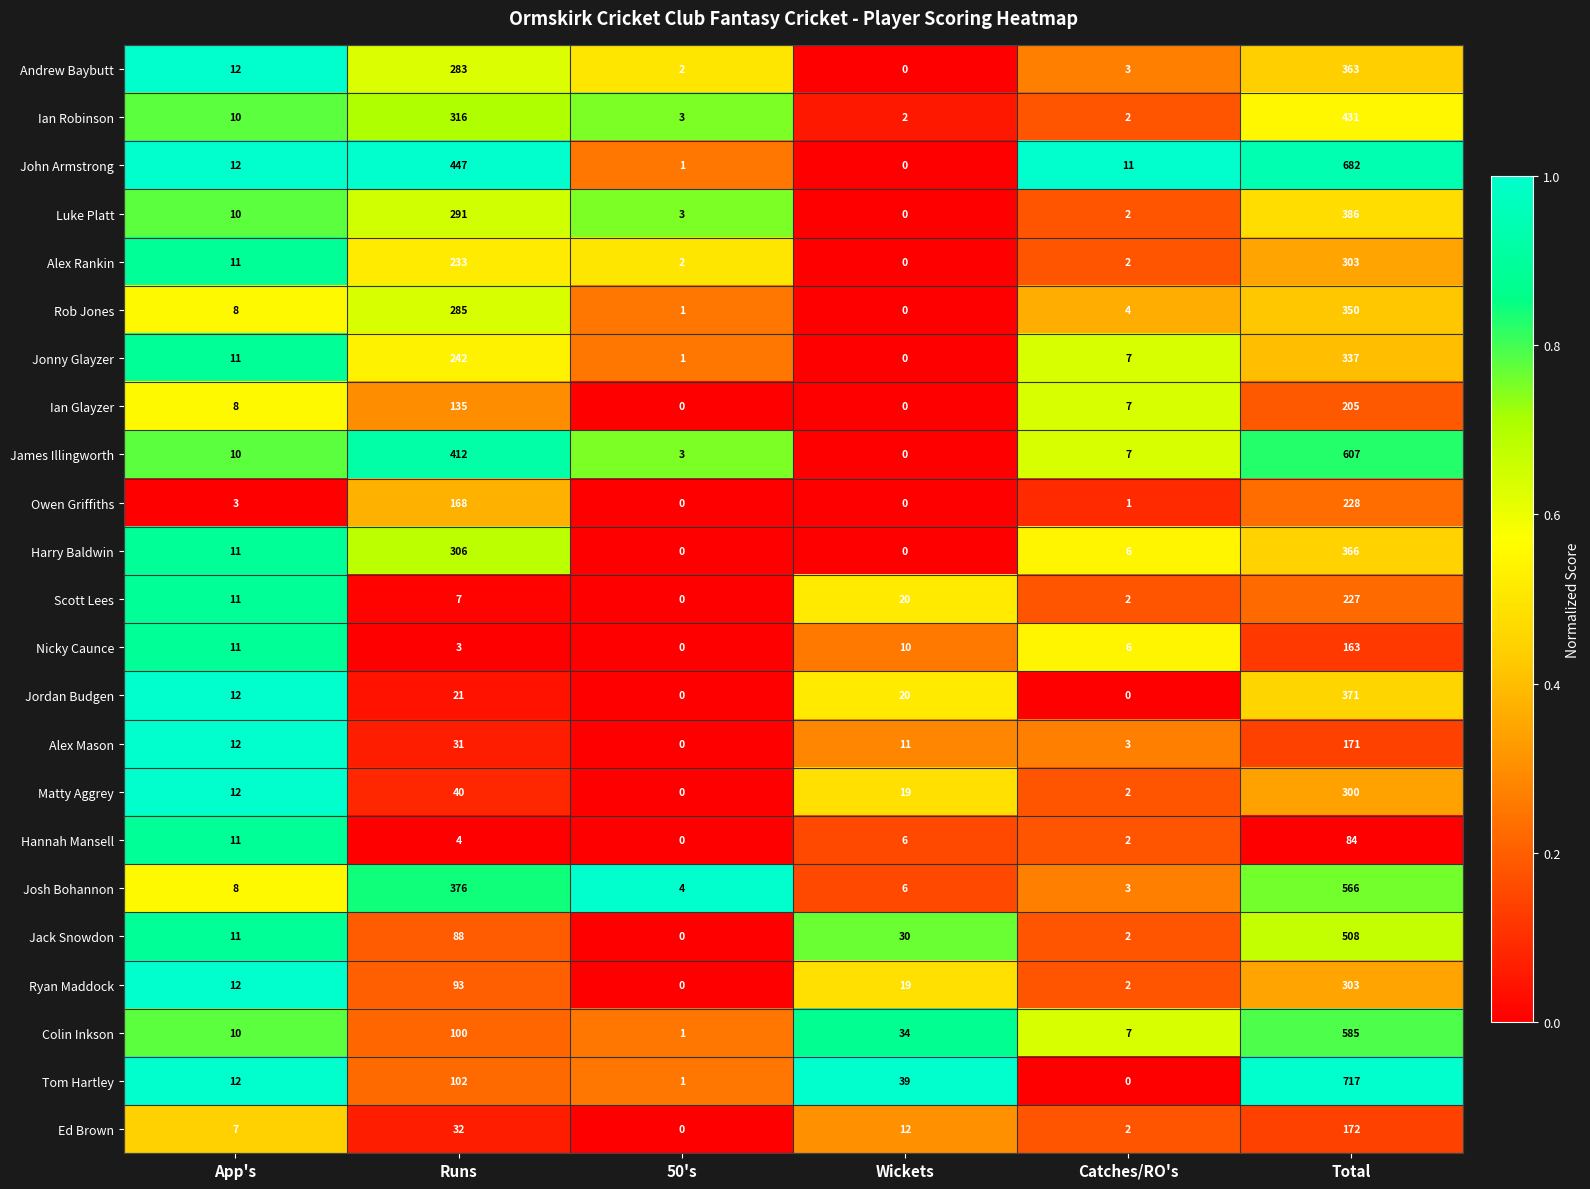

Where is Rob Jones nearest to the value 175?

Runs